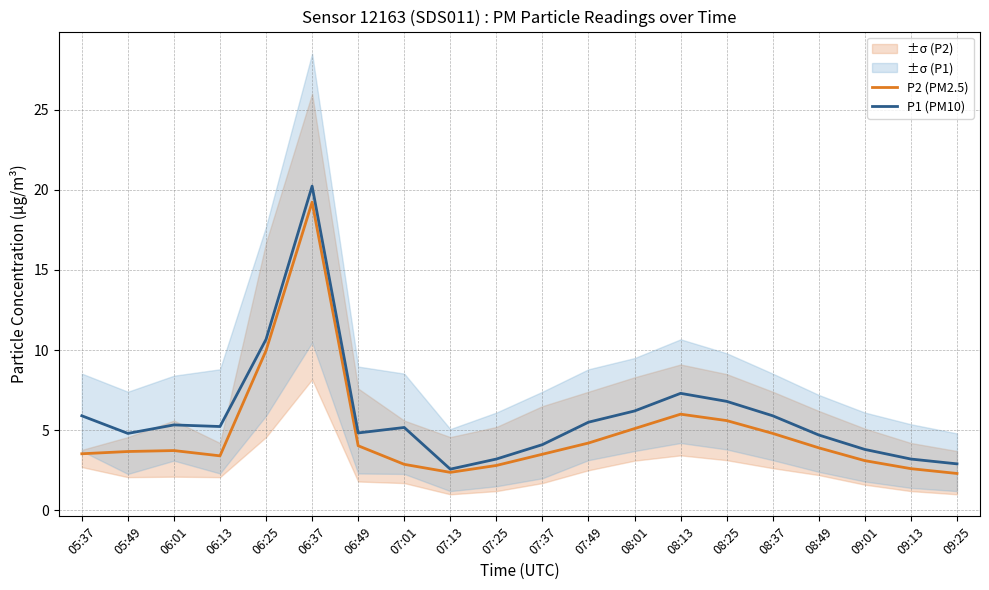

Reading right to left, list all the values displayed in this chart.

P2 (PM2.5): 09:25=2.3	09:13=2.6	09:01=3.1	08:49=3.9	08:37=4.8	08:25=5.6	08:13=6.0	08:01=5.1	07:49=4.2	07:37=3.5	07:25=2.8	07:13=2.4	07:01=2.9	06:49=4.0	06:37=19.2	06:25=10.0	06:13=3.4	06:01=3.7	05:49=3.7	05:37=3.5
P1 (PM10): 09:25=2.9	09:13=3.2	09:01=3.8	08:49=4.7	08:37=5.9	08:25=6.8	08:13=7.3	08:01=6.2	07:49=5.5	07:37=4.1	07:25=3.2	07:13=2.6	07:01=5.2	06:49=4.8	06:37=20.2	06:25=10.7	06:13=5.2	06:01=5.3	05:49=4.8	05:37=5.9